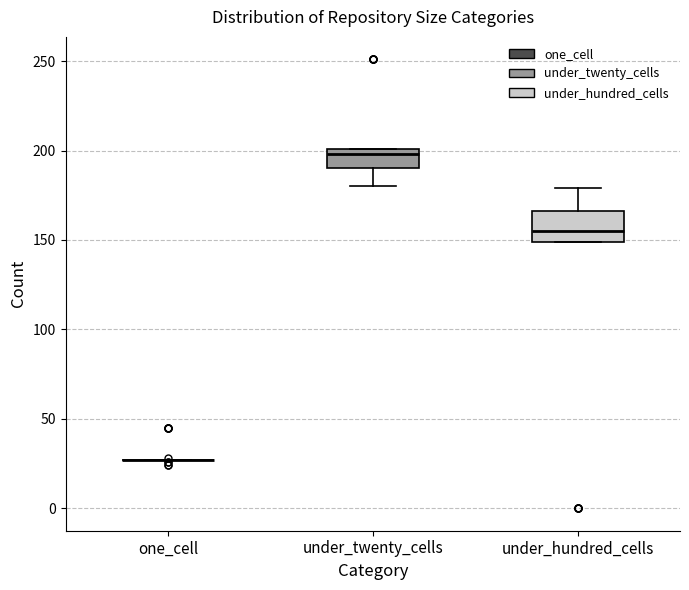

Reading left to right, read every box against the y-axis: the position of its median line, the range the box covers, and the ends of its whiskers. The values are not printed on the chart, so give them approximately, as read against the axis.

one_cell: box collapsed to a line at 25, whiskers 25 to 25
under_twenty_cells: median 200 (just below the box's upper edge), box 190 to 200, whiskers 180 to 200
under_hundred_cells: median 155, box 150 to 165, whiskers 150 to 180